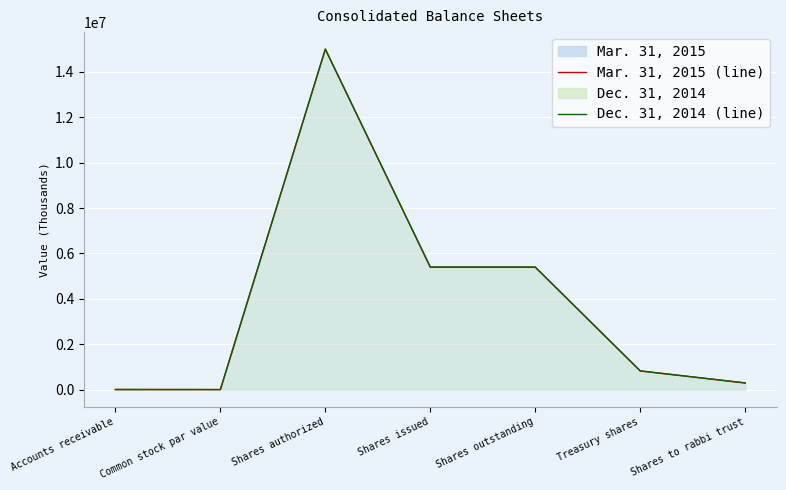

Which series has the largest range (max minus min)?

Mar. 31, 2015